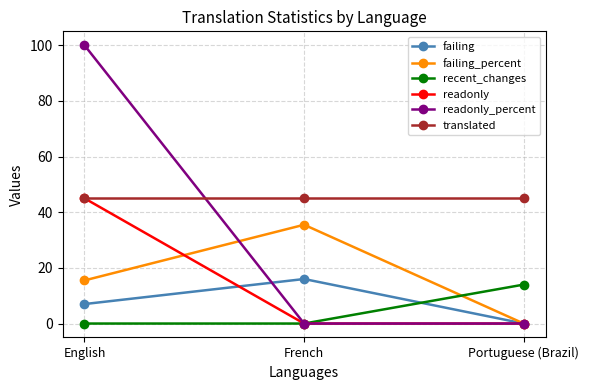

Is this an area chart (filled region under the line)?

No